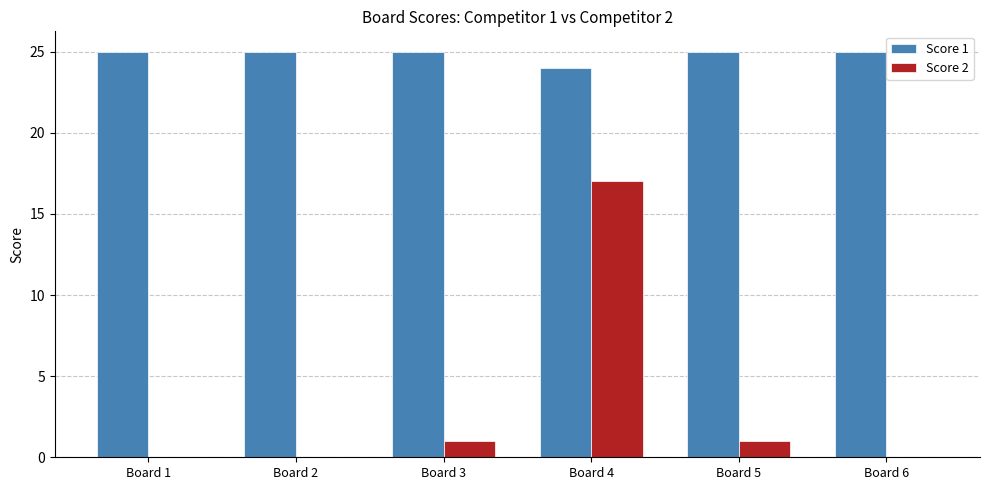

The value of Score 1 at Board 2 is 25. True or false?

True